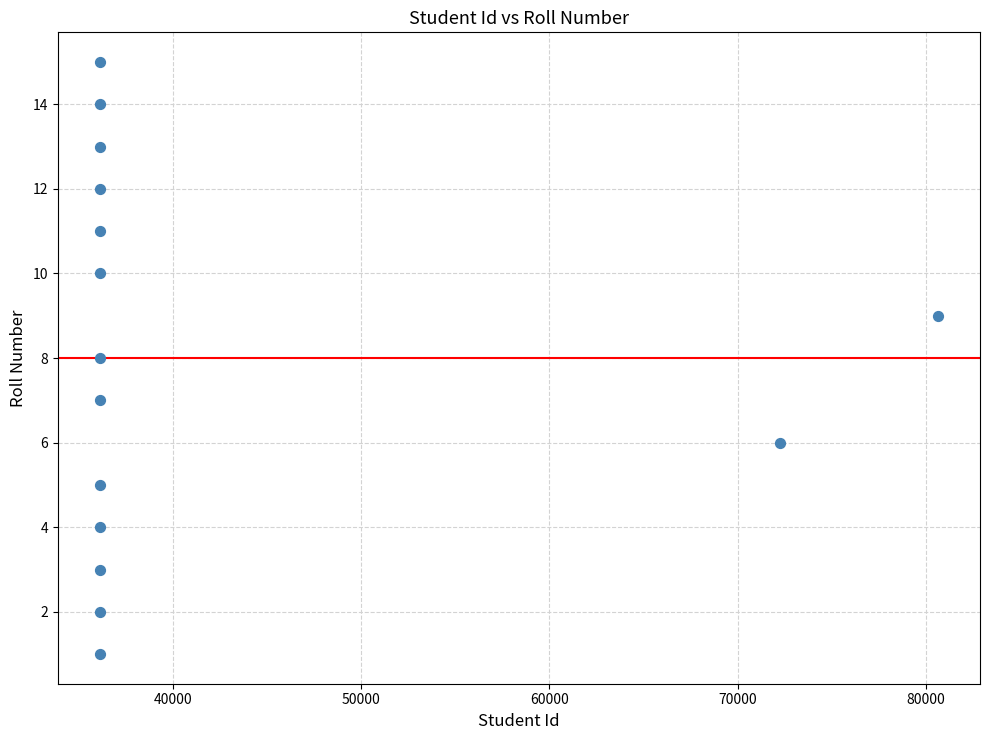

What is the range of Y values (max minus min)?

14